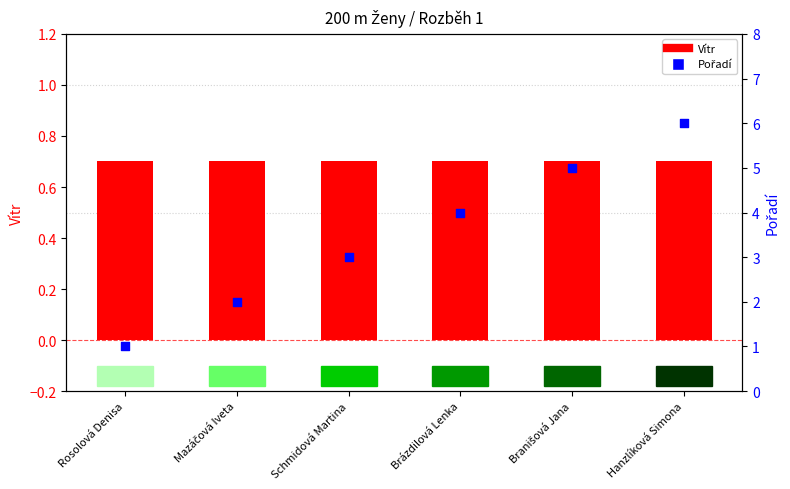

What is the total value across all series at Schmidová Martina?

3.7